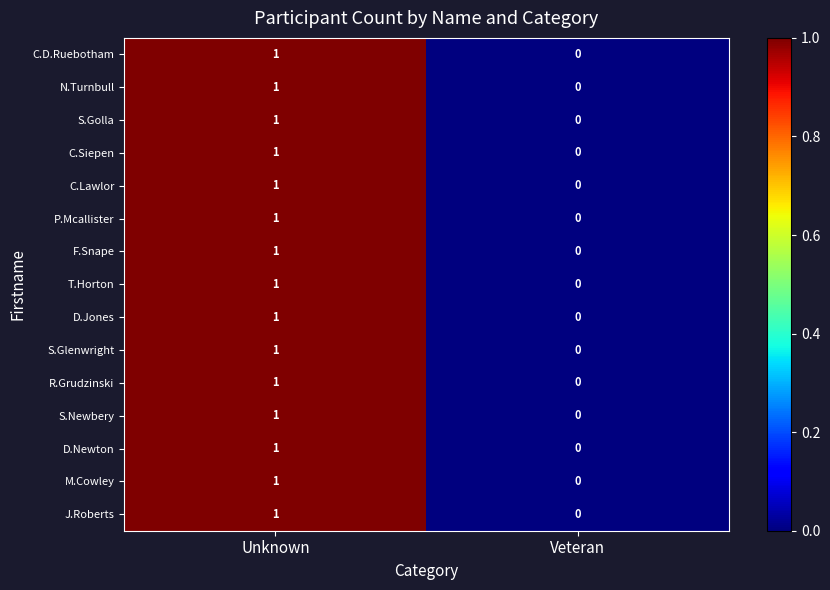

How many distinct data groups are displayed?

15